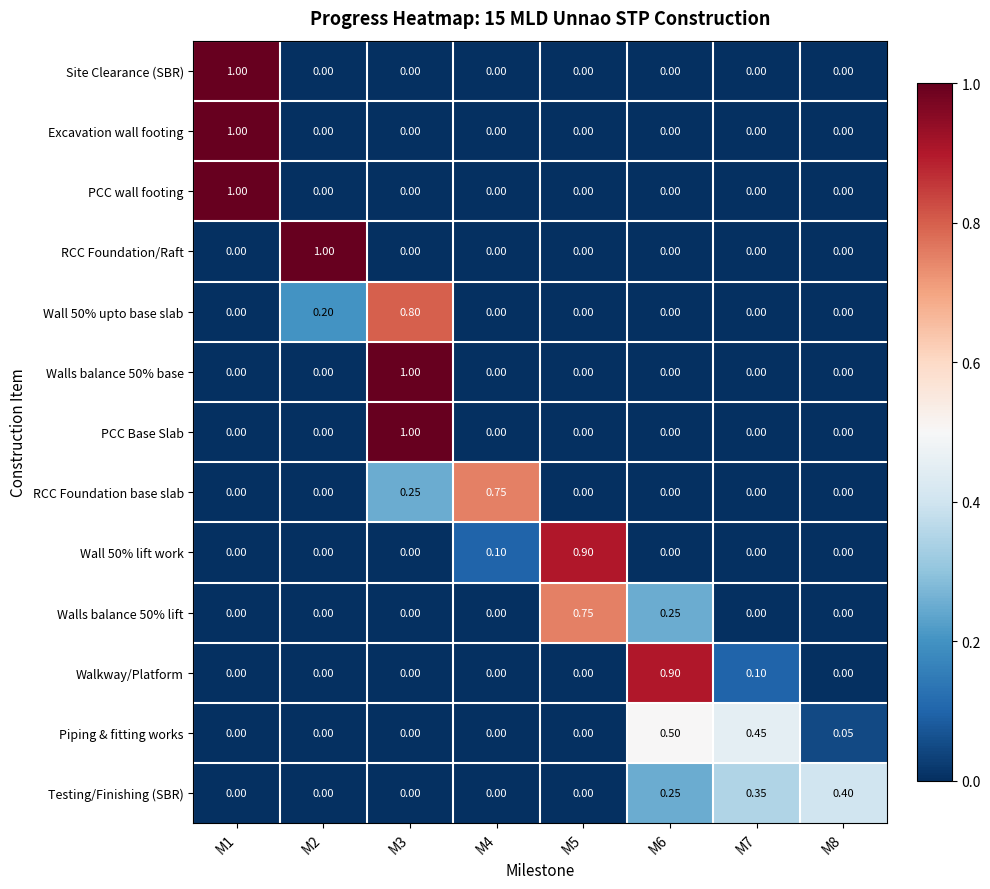

Is the value of RCC Foundation base slab at M1 greater than the value of Wall 50% upto base slab at M3?

No